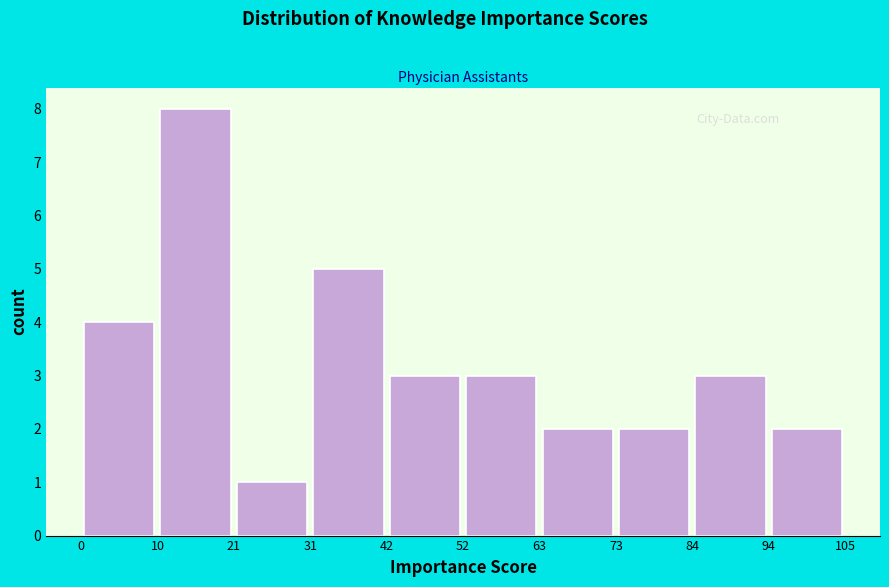

Reading left to right, transcribe this chart: for each bar, give the range it covers on the x-axis and its height. The values are not printed on the chart, so give them approximately, as read against the axis.

0 to 10: 4
10 to 21: 8
21 to 31: 1
31 to 42: 5
42 to 52: 3
52 to 63: 3
63 to 73: 2
73 to 84: 2
84 to 94: 3
94 to 105: 2